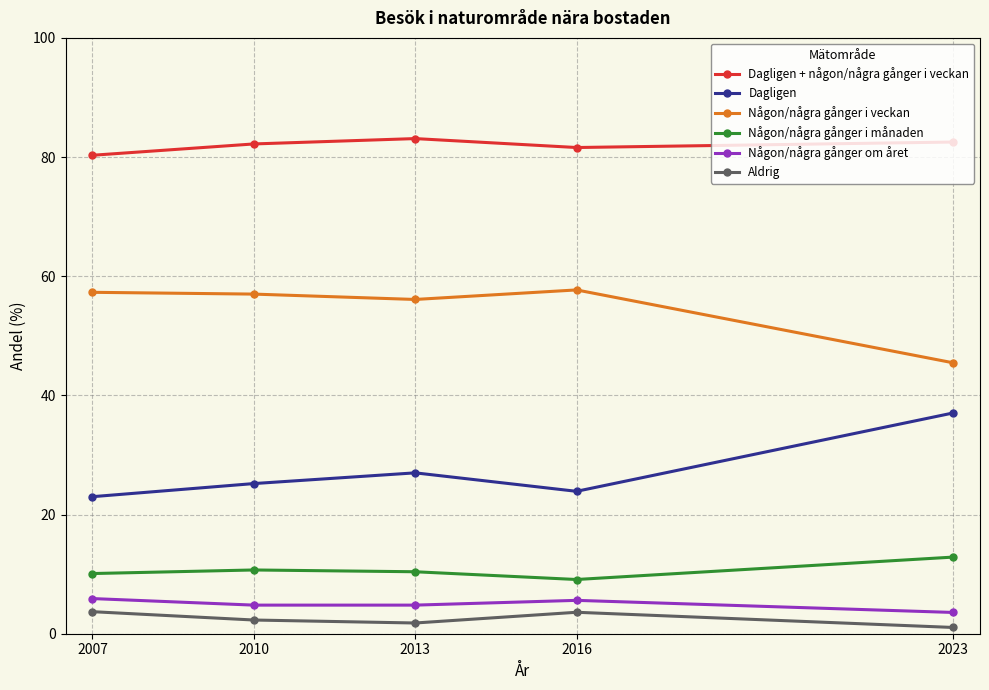

Count the number of data series in this chart.

6